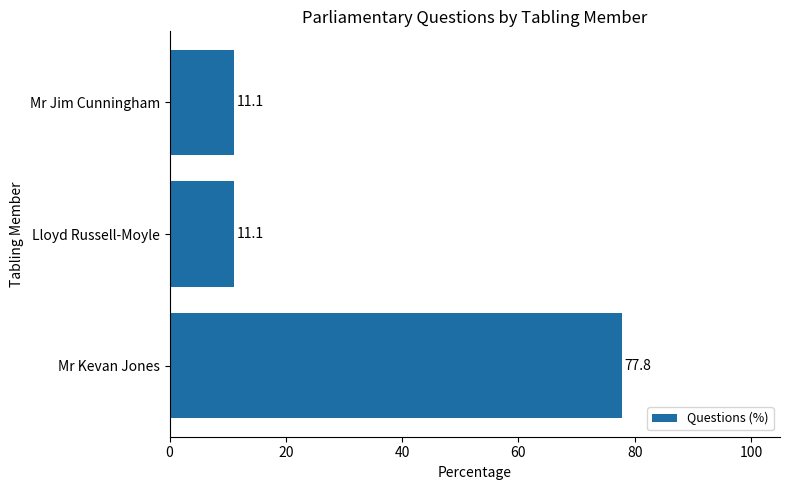

The chart shows a value of 77.8 at Mr Kevan Jones. True or false?

True